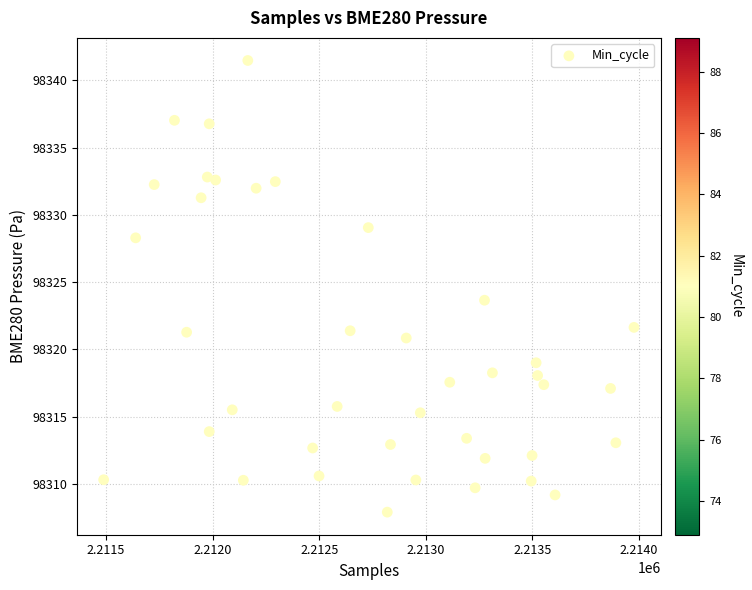

What is the range of X values (max minus min)?

2487.0